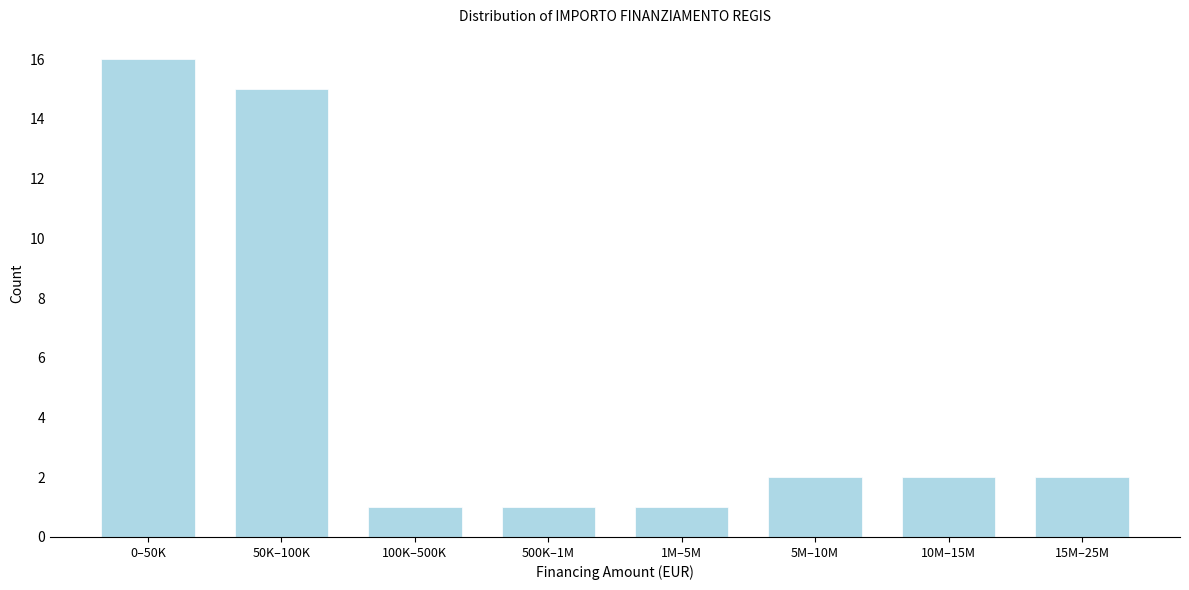

Reading left to right, transcribe all the data shown in this chart.

0–50K=16	50K–100K=15	100K–500K=1	500K–1M=1	1M–5M=1	5M–10M=2	10M–15M=2	15M–25M=2